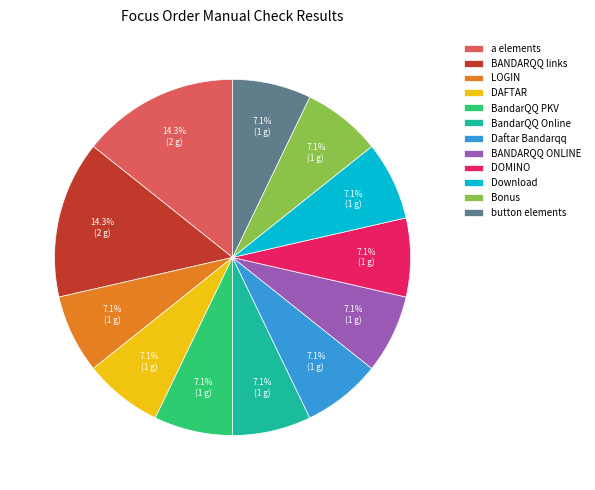

To the nearest percent, what is the average slice percentage?

8%